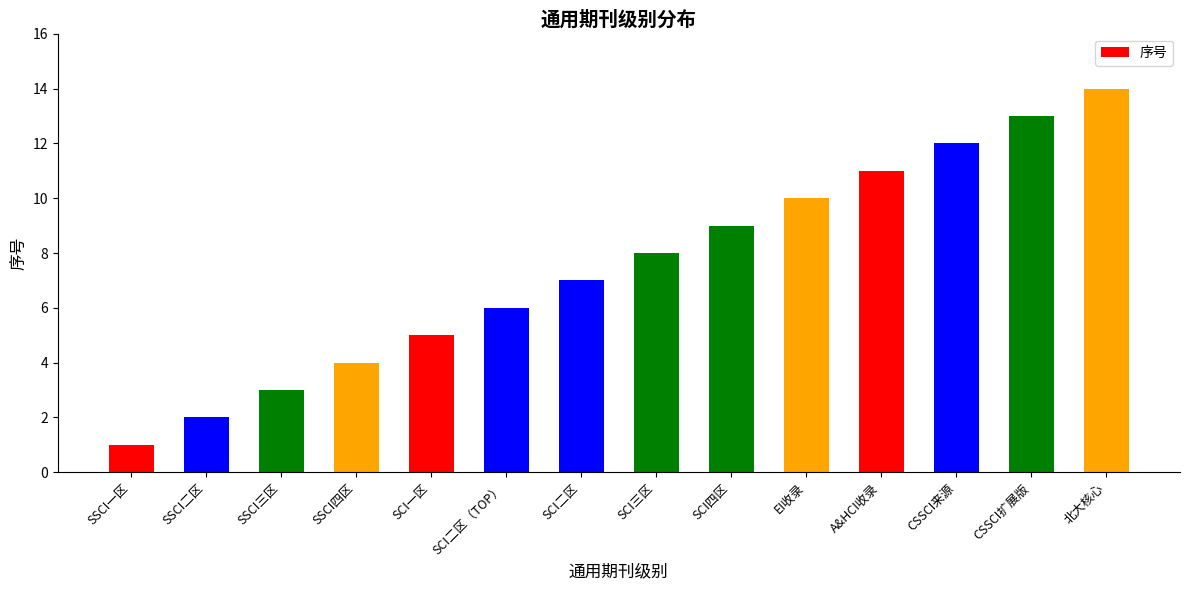

List the labels in order of value, largest first.

北大核心, CSSCI扩展版, CSSCI来源, A&HCI收录, EI收录, SCI四区, SCI三区, SCI二区, SCI二区（TOP）, SCI一区, SSCI四区, SSCI三区, SSCI二区, SSCI一区